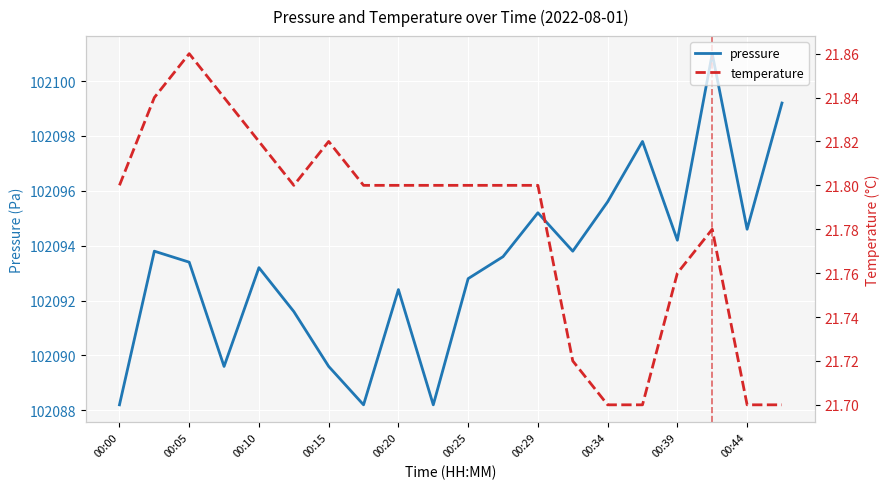

What is the minimum value for pressure?

102088.2